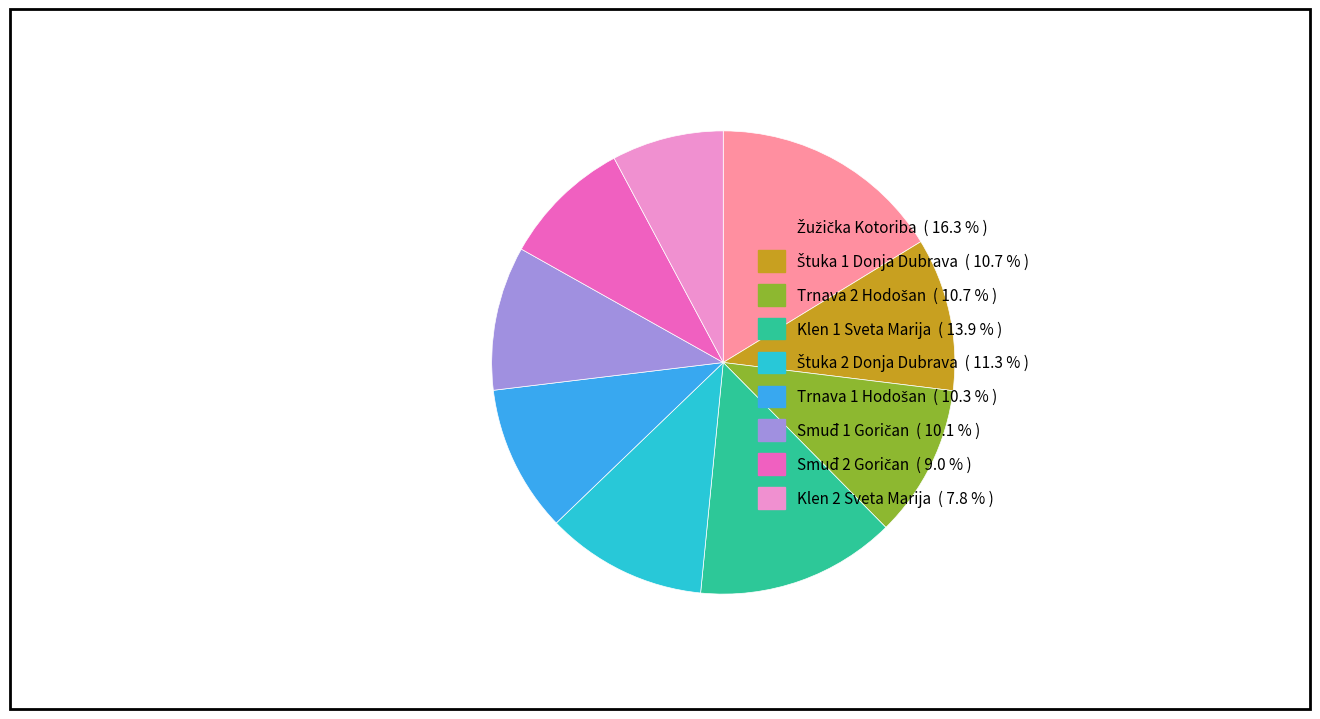

How many slices are in this pie chart?

9